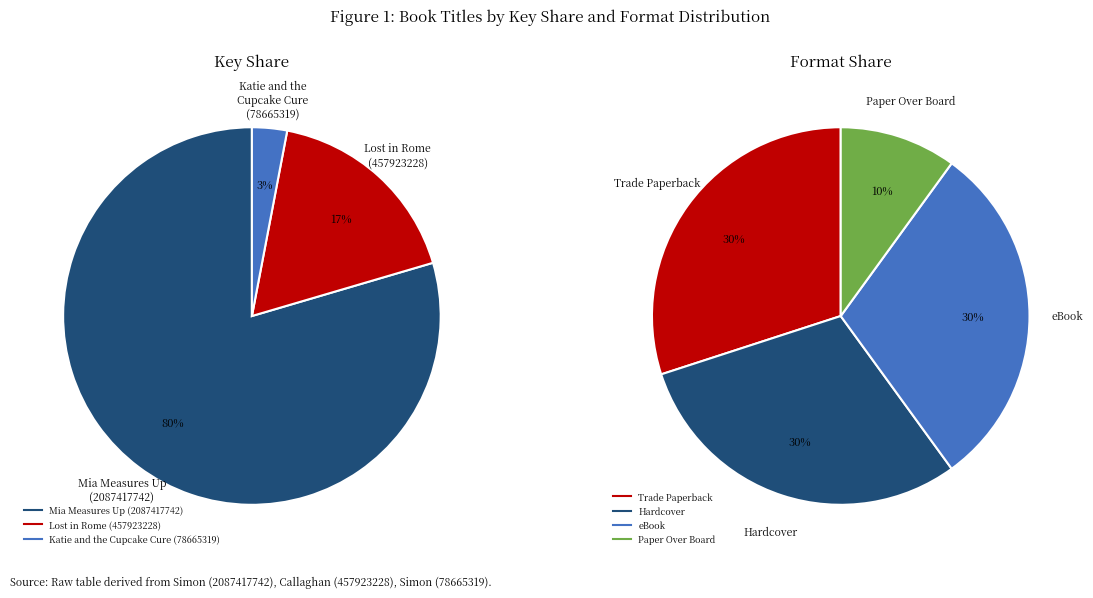

What percentage is the Lost in Rome (457923228) slice, to the nearest percent?

17%